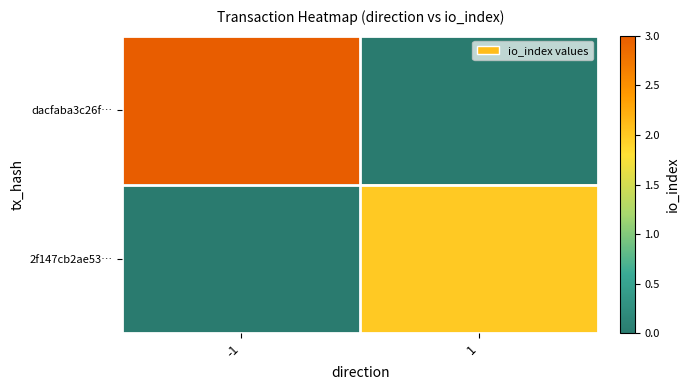

List the series in order of their overall mean, highest first.

dacfaba3c26f…, 2f147cb2ae53…